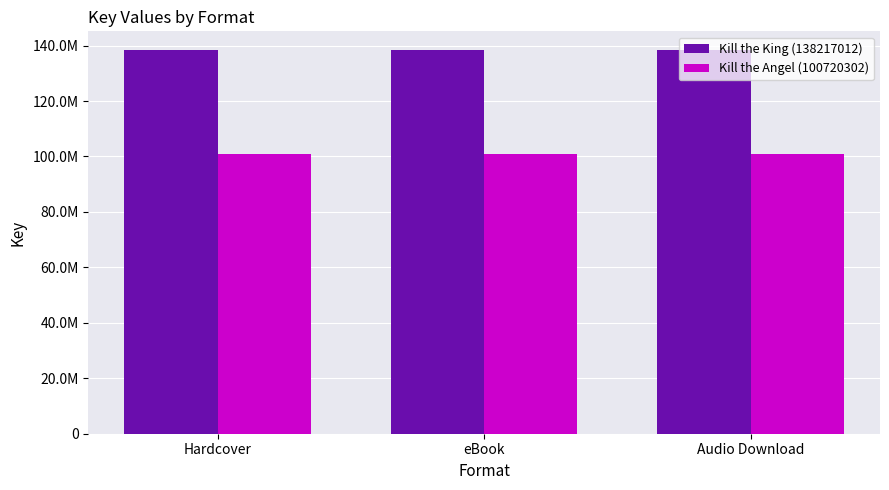

Is the value of Kill the Angel (100720302) at eBook greater than the value of Kill the King (138217012) at eBook?

No